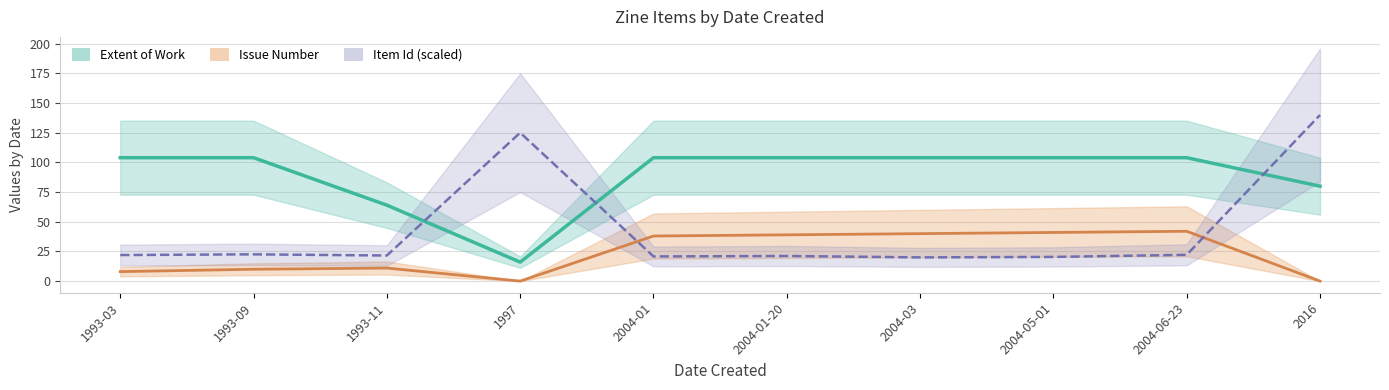

Where is the first local maximum for Issue Number?

1993-11